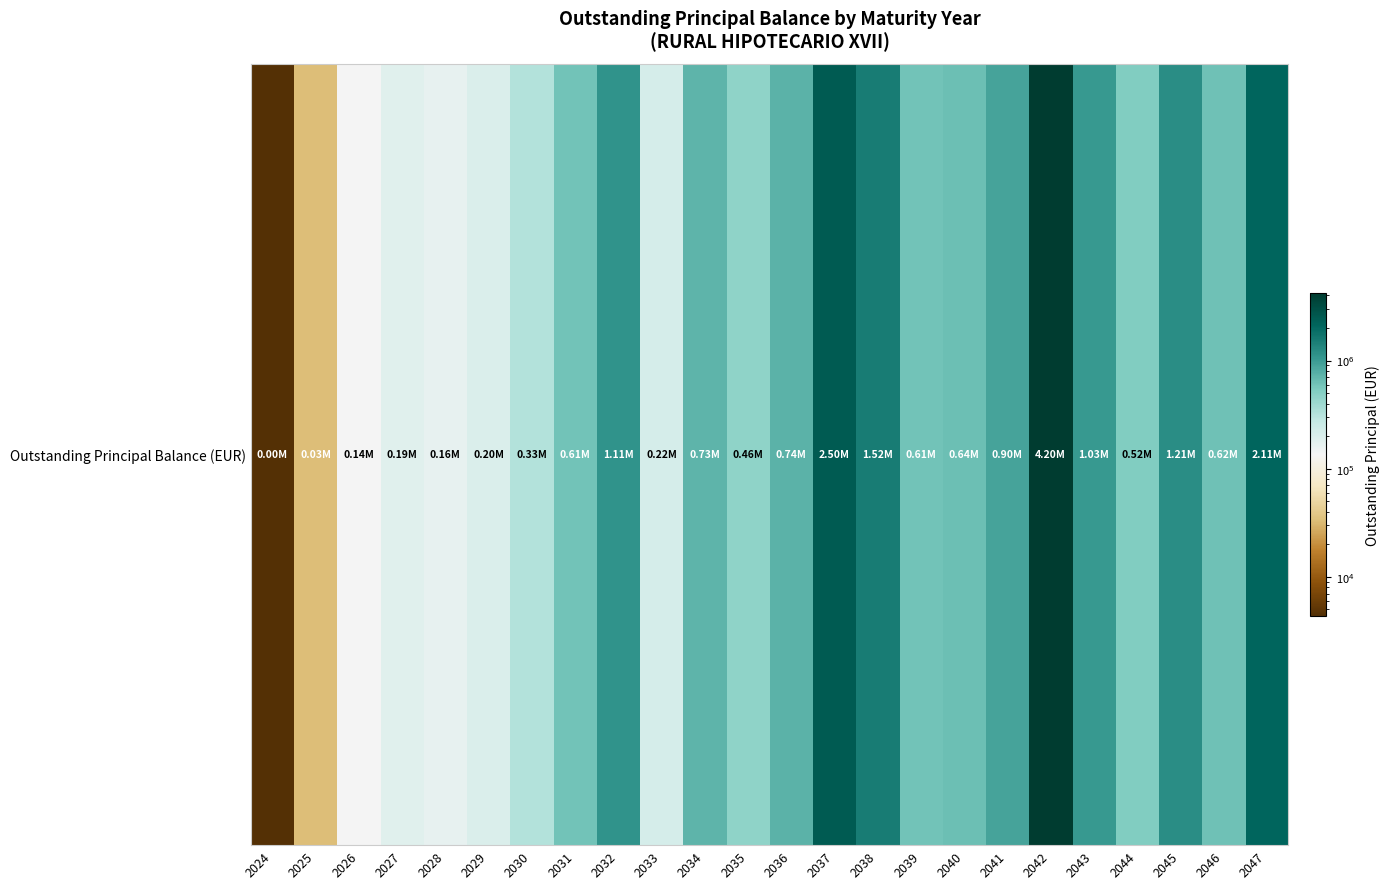

List the labels in order of value, largest first.

2042, 2037, 2047, 2038, 2045, 2032, 2043, 2041, 2036, 2034, 2040, 2046, 2031, 2039, 2044, 2035, 2030, 2033, 2029, 2027, 2028, 2026, 2025, 2024